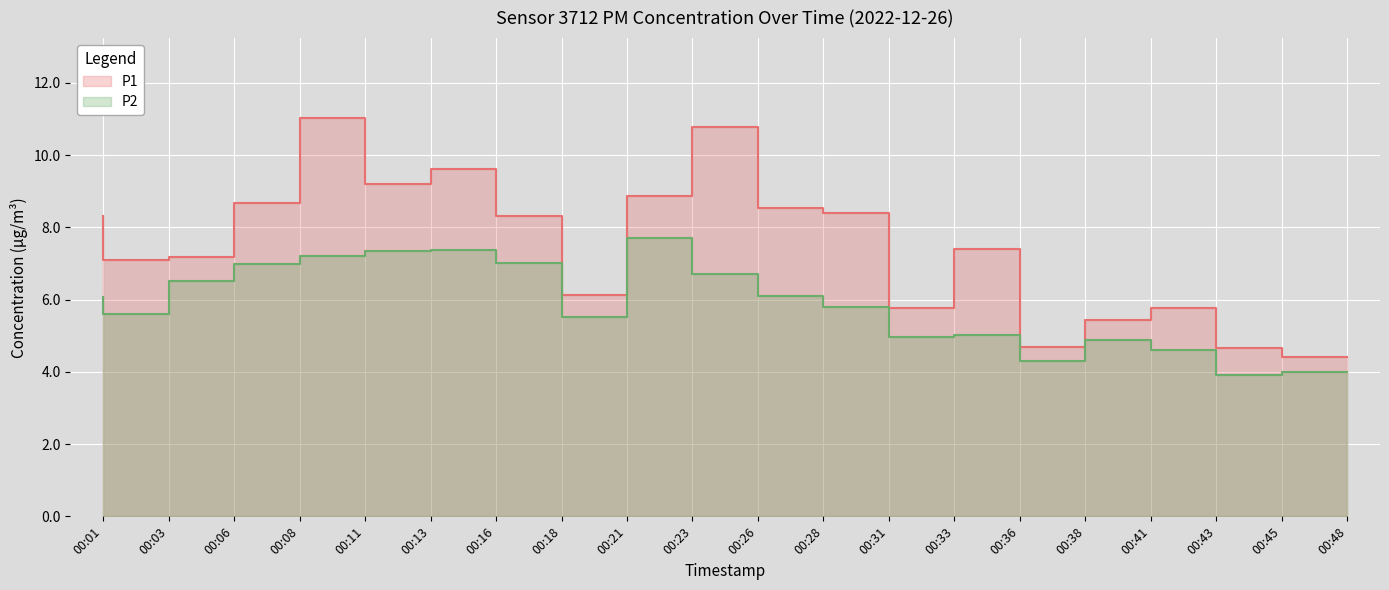

Rank the series at 00:06 from lowest to highest value.

P2, P1